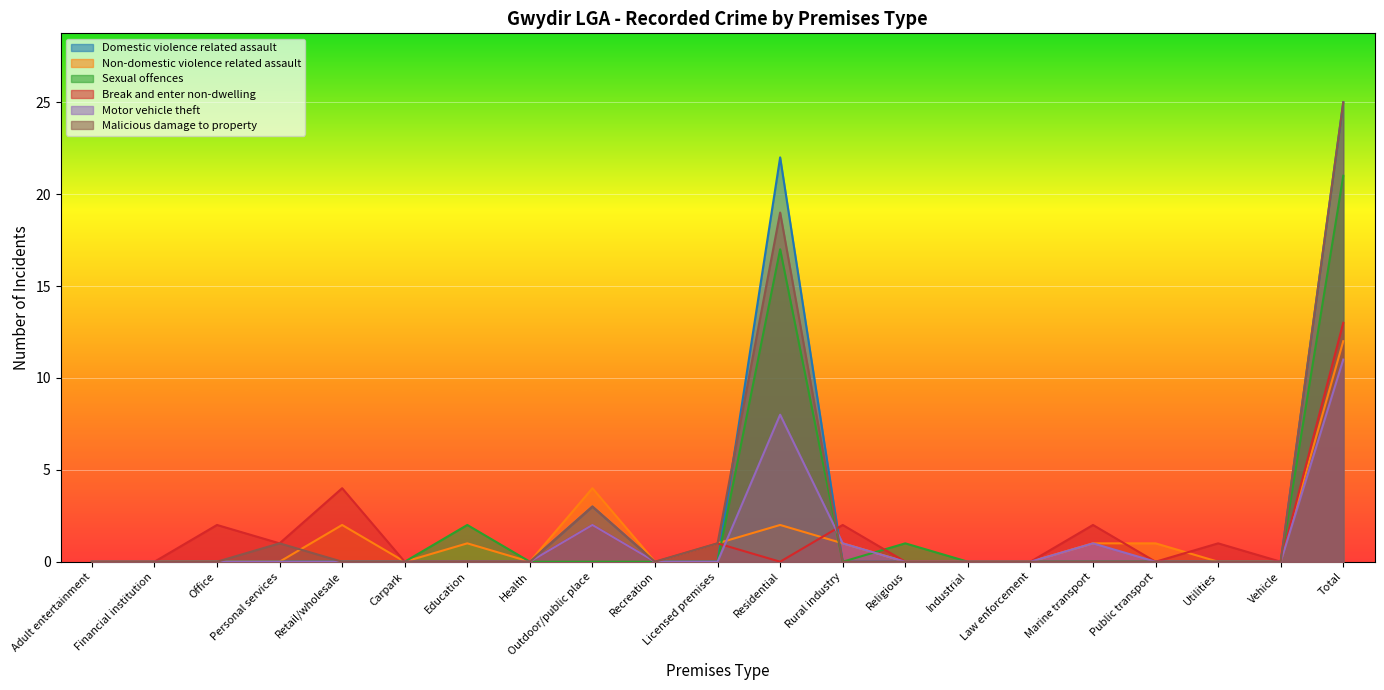

True or false: Motor vehicle theft and Break and enter non-dwelling cross at least once.

True